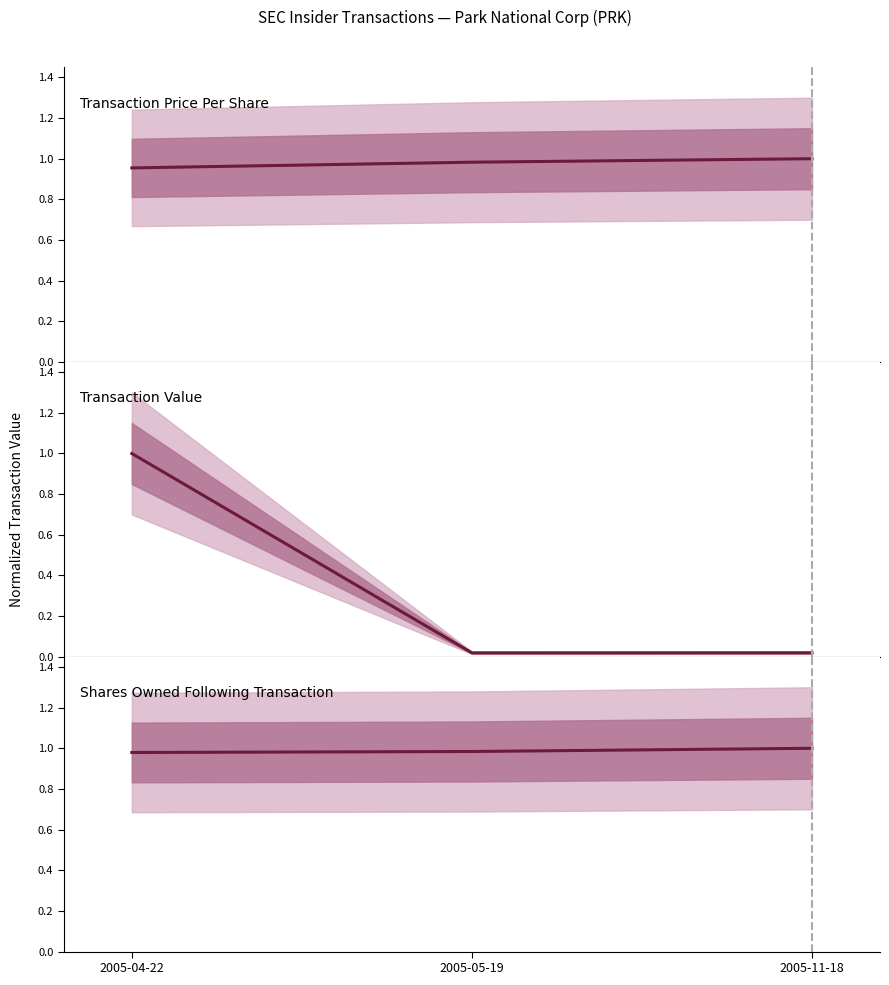

What is the label of the 1st point from the right?

2005-11-18